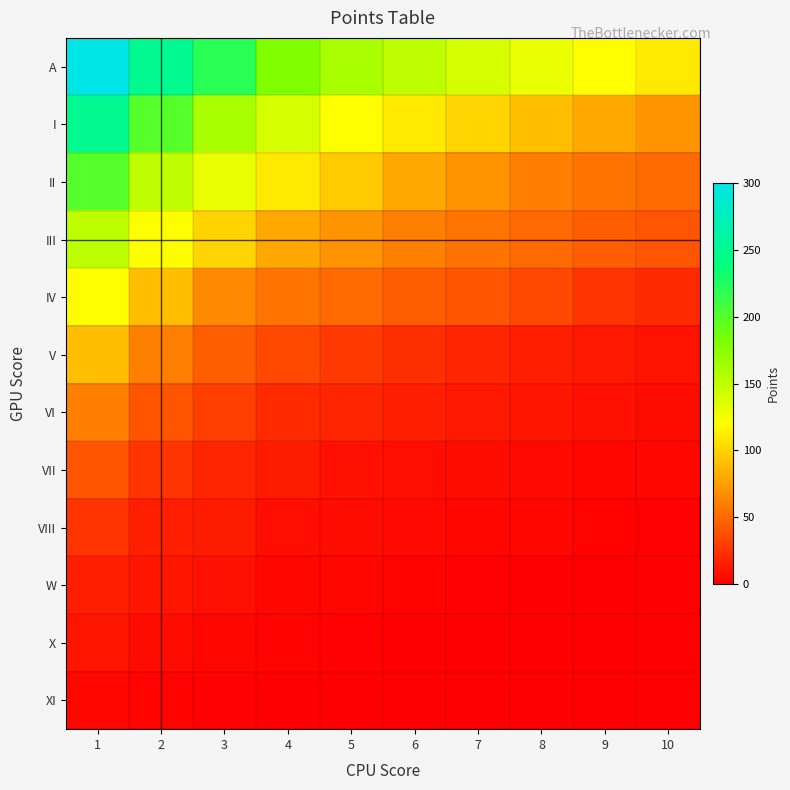

How many categories are shown in the chart?

10